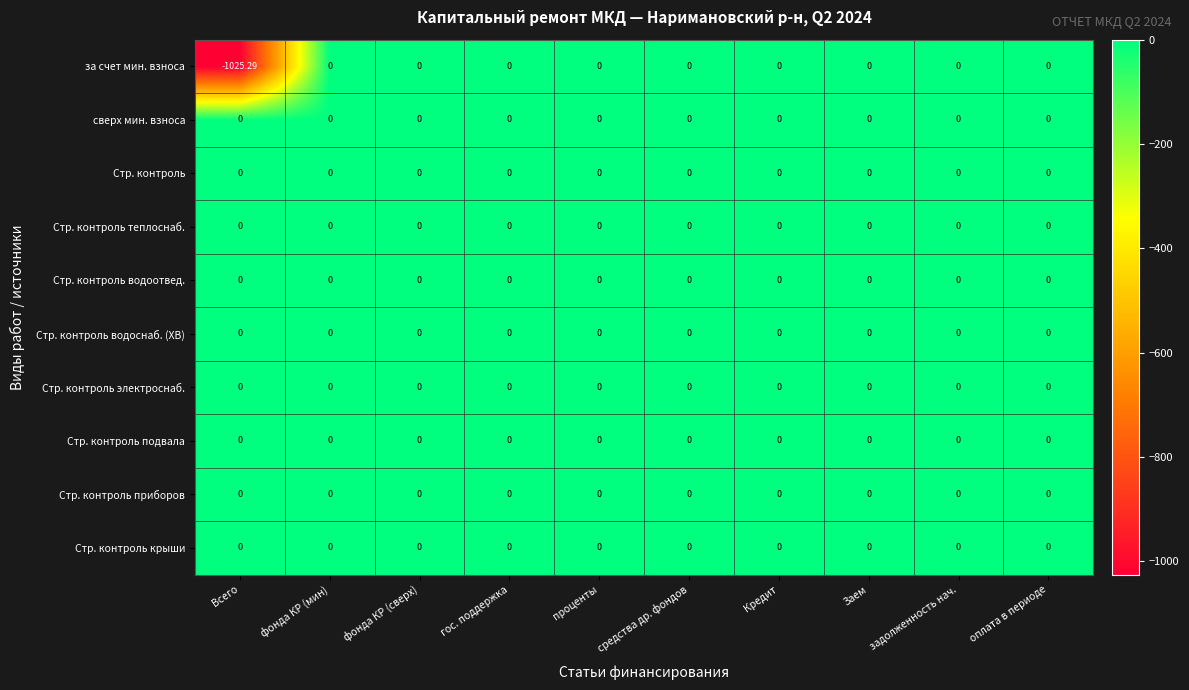

Which series has the largest range (max minus min)?

за счет мин. взноса